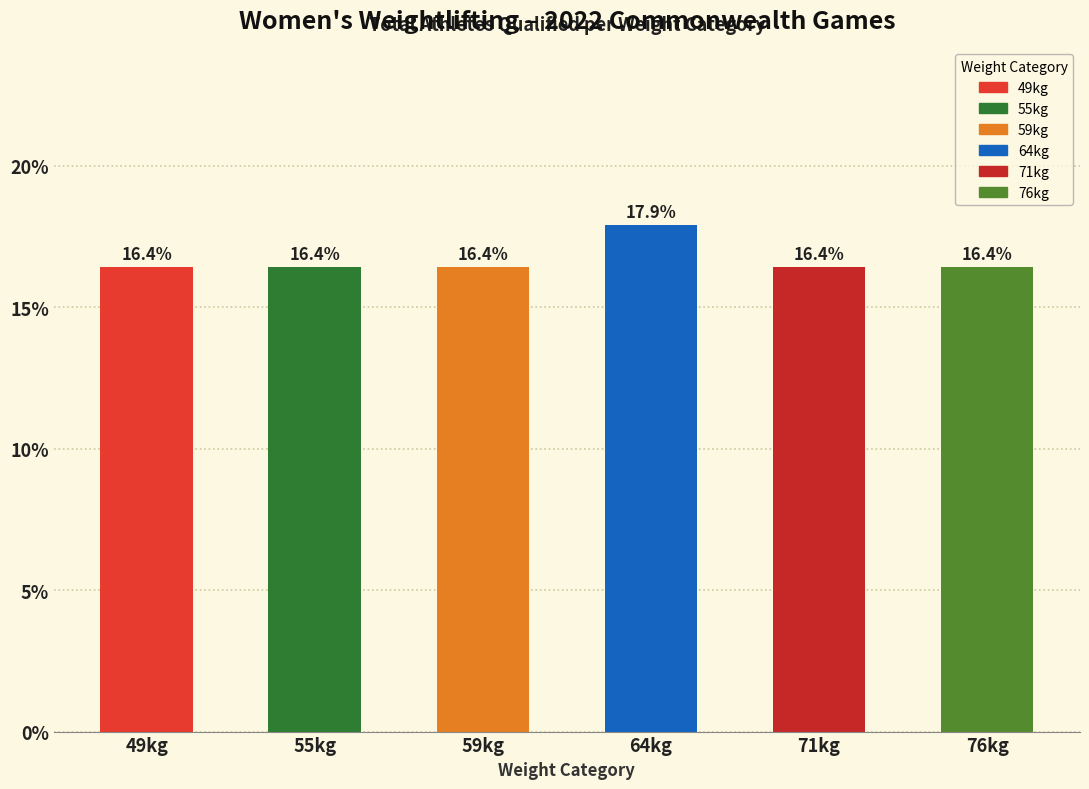

Reading left to right, what are all the values shown in this chart?

49kg=16.4	55kg=16.4	59kg=16.4	64kg=17.9	71kg=16.4	76kg=16.4